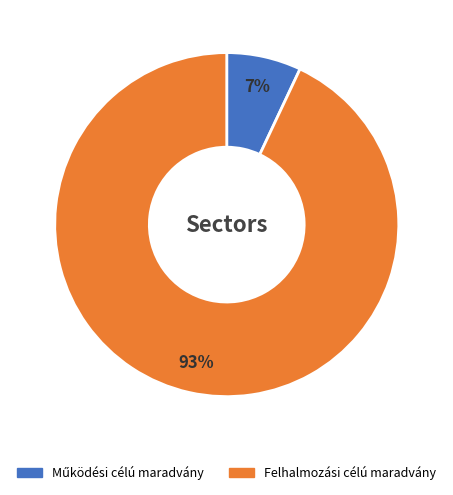

What percentage is the Felhalmozási célú maradvány slice, to the nearest percent?

93%